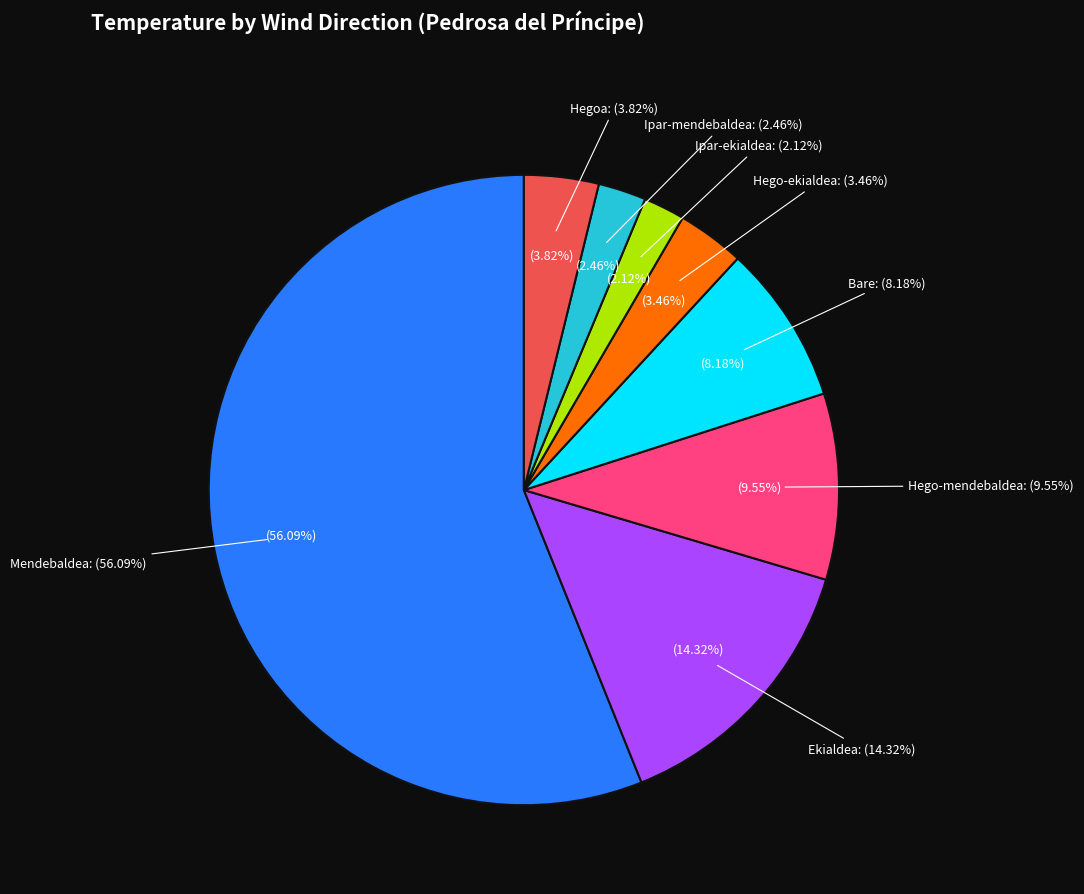

To the nearest percent, what portion does Hegoa represent?

4%